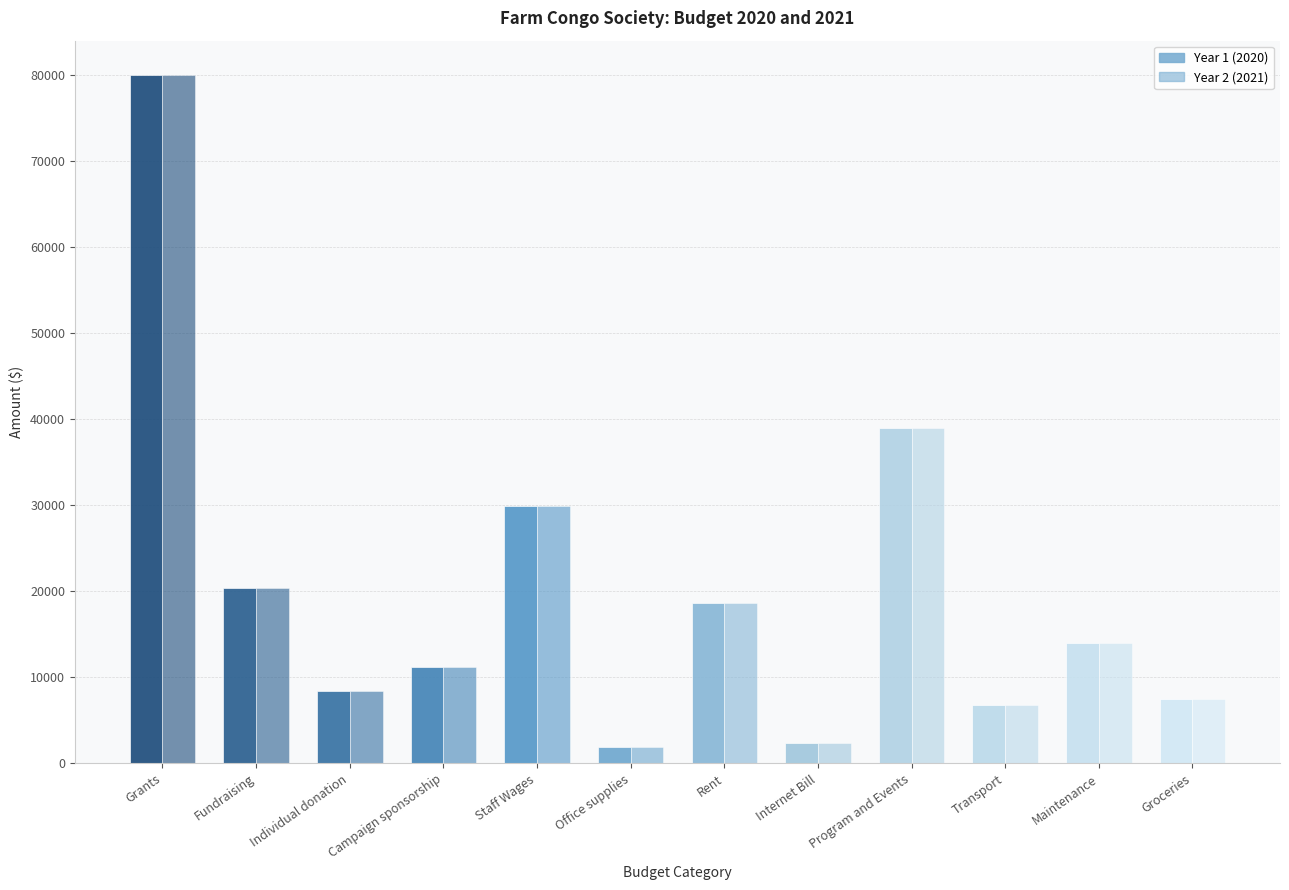

How many categories are shown in the chart?

12